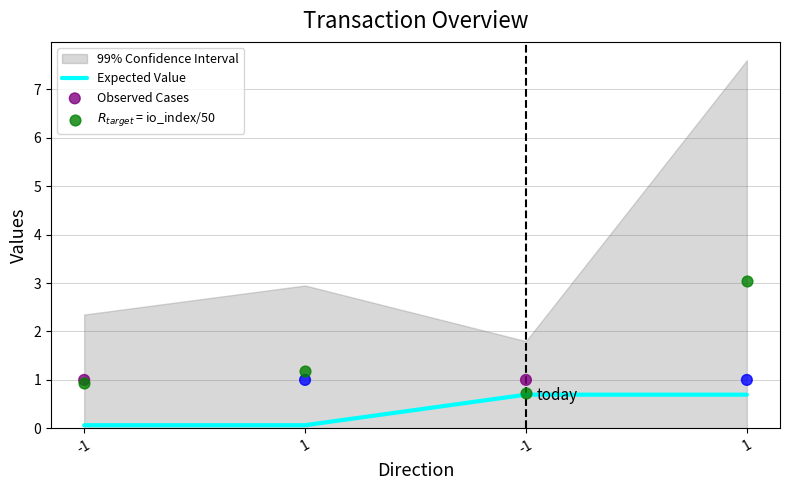

Is the value of Expected Value at 1 greater than the value of $R_{target}$ = io_index/50 at -1?

No